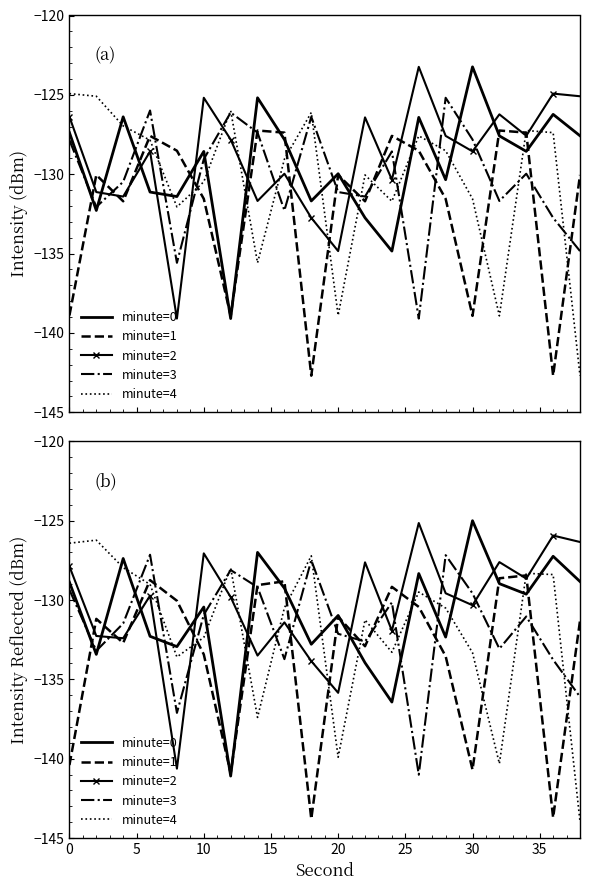

What is the difference between the second highest and minimum values in the minute=3 series?

13.8